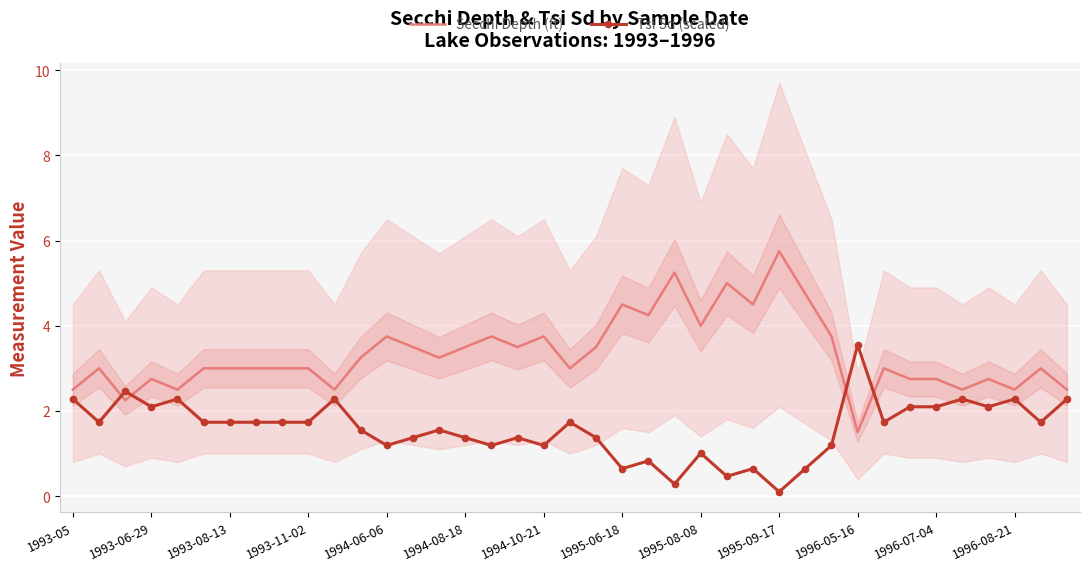

The Tsi Sd (scaled) series shows 3.5 at 1996-05-16. True or false?

True